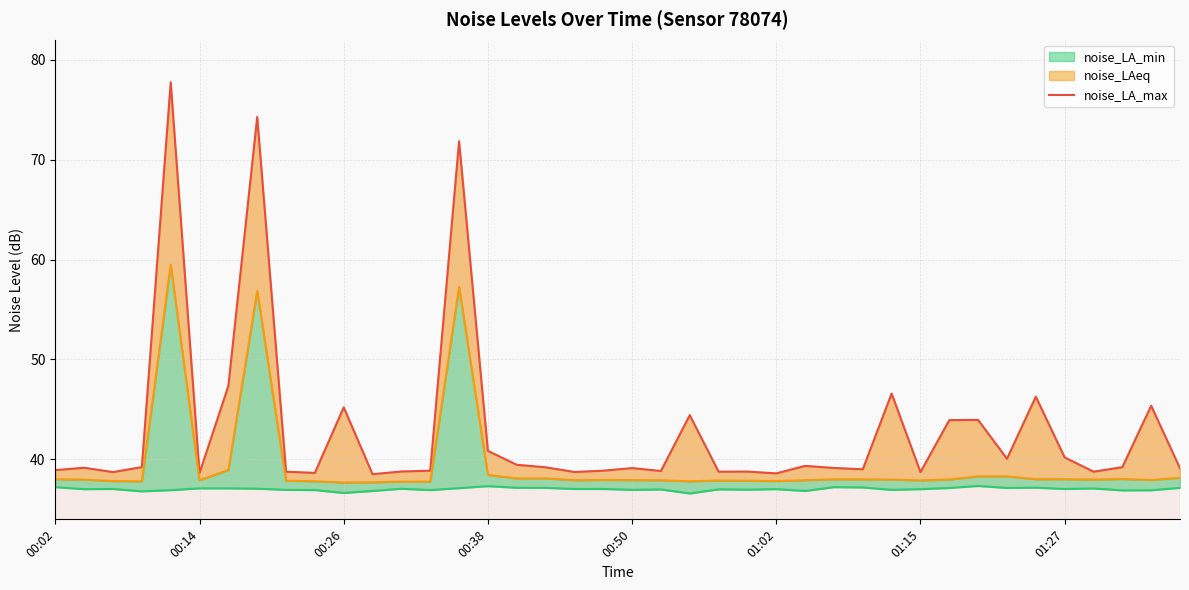

What is the value of the 23rd point from the left?

44.4